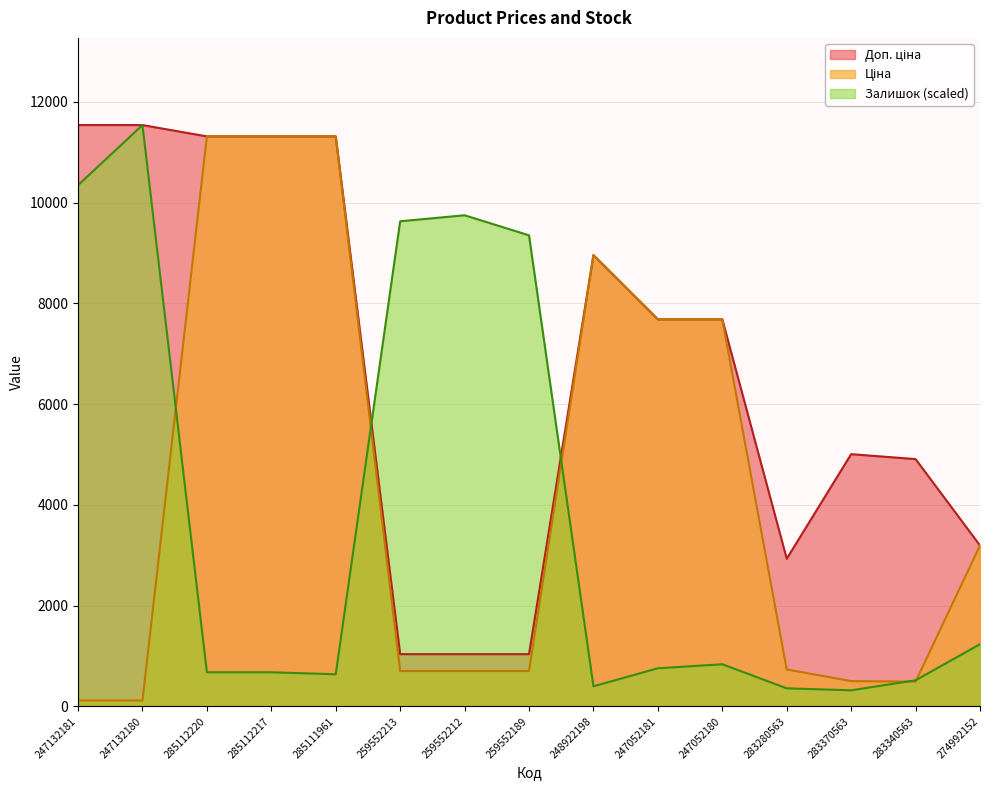

Rank the series by their average value, from lowest to highest.

Залишок, Ціна, Доп. ціна